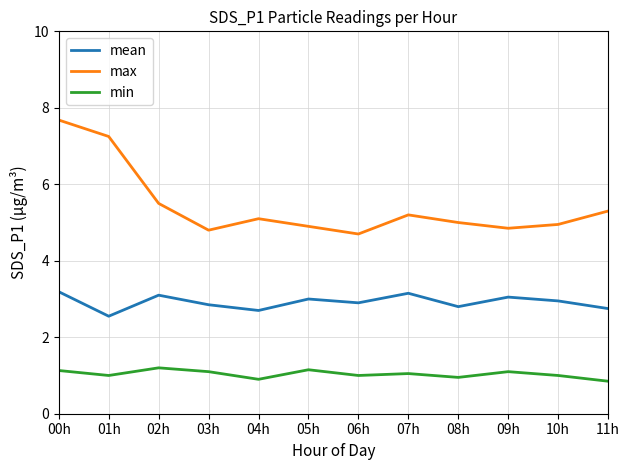

At which category is the sum across all series the highest?

00h